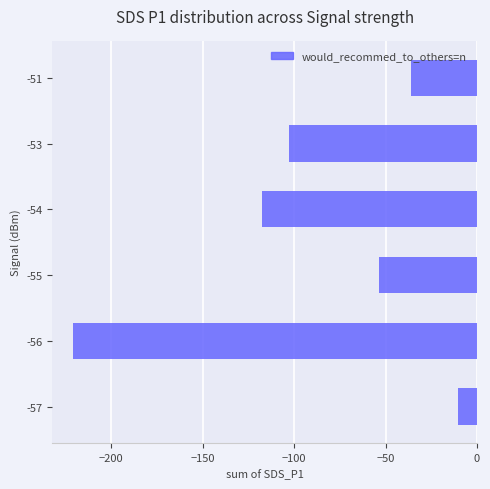

How many data points does each series have?

6